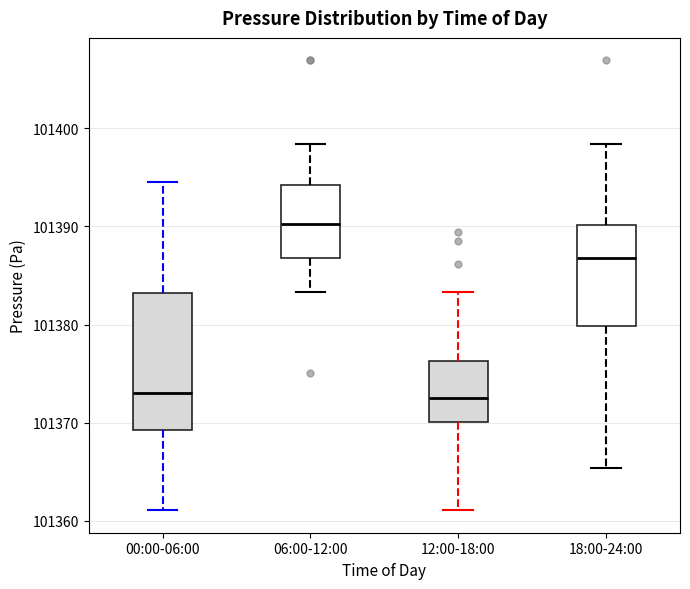

Which box is the tallest, from its lower edge to its upper edge?

00:00-06:00